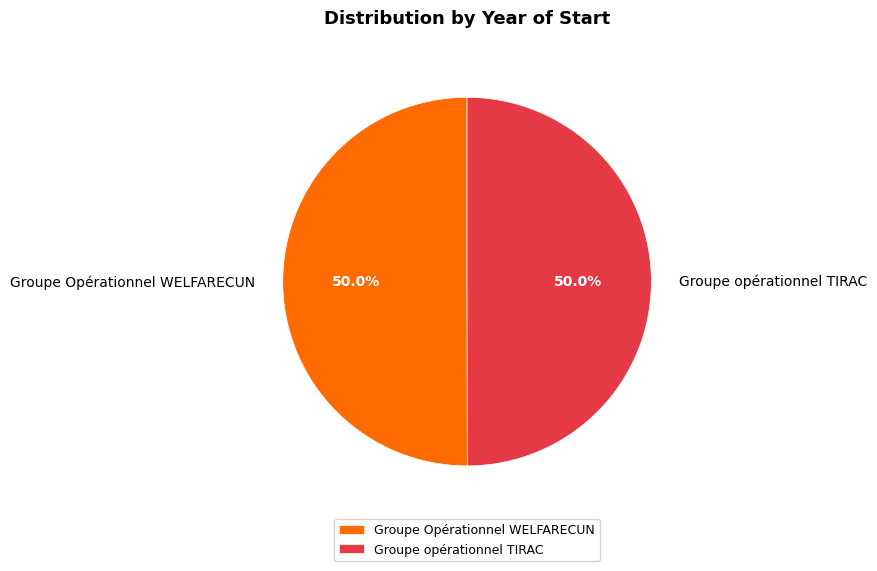

To the nearest percent, what portion does Groupe opérationnel TIRAC represent?

50%